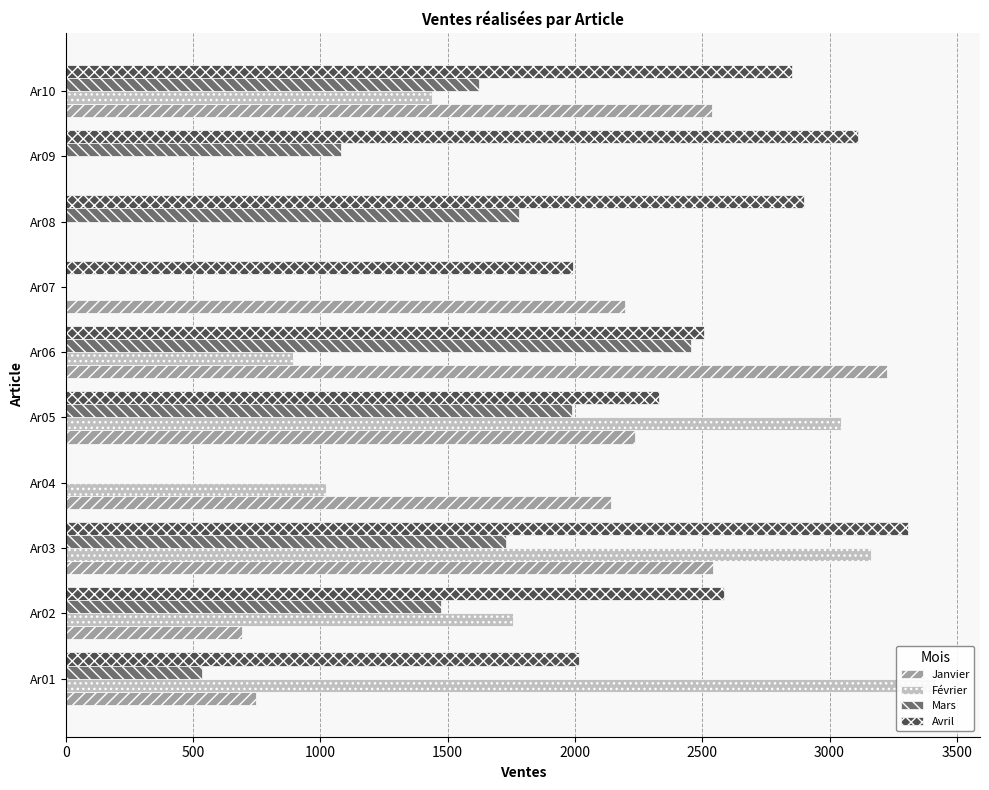

How many values in Avril are above zero?

9